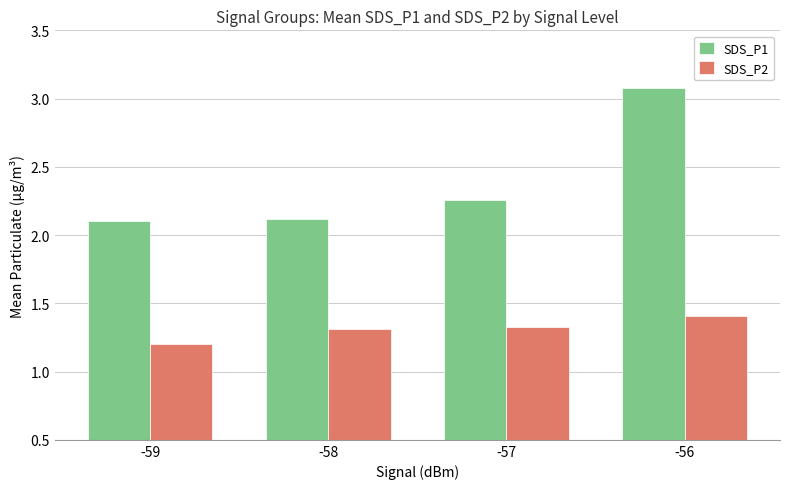

What is the difference between the highest and lowest values at -59?

0.9